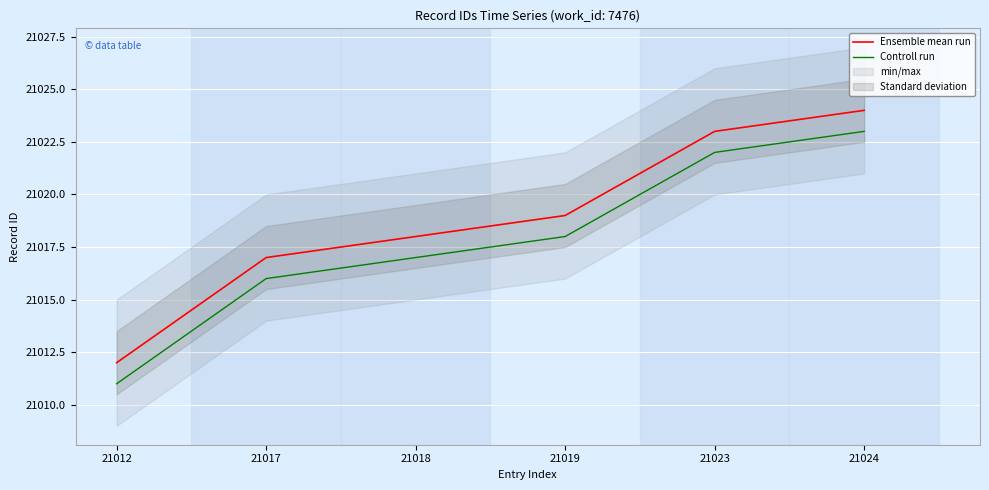

At which label does Ensemble mean run first exceed 21019?

21023